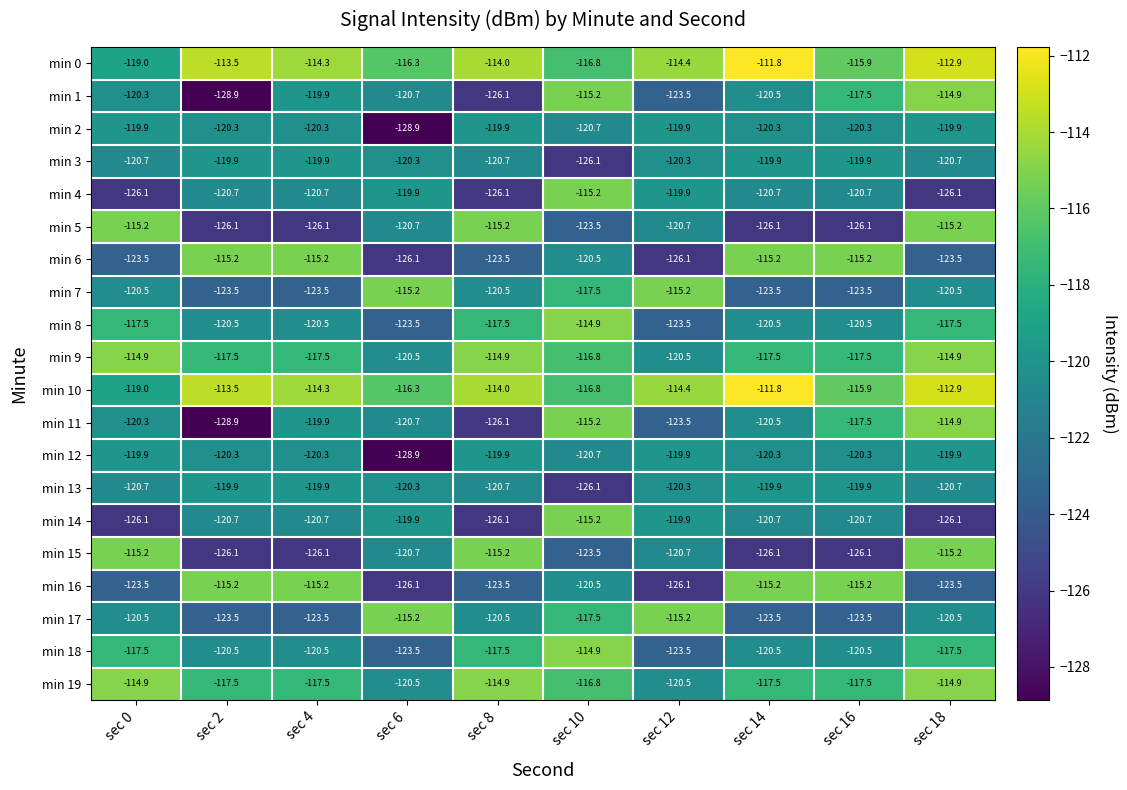

What is the difference between the highest and lowest values at sec 14?

14.3